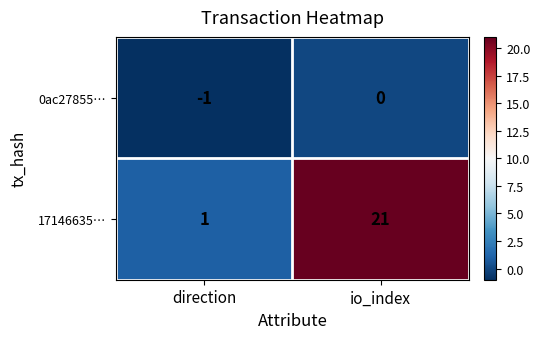

What is the average value of the 17146635… series?

11